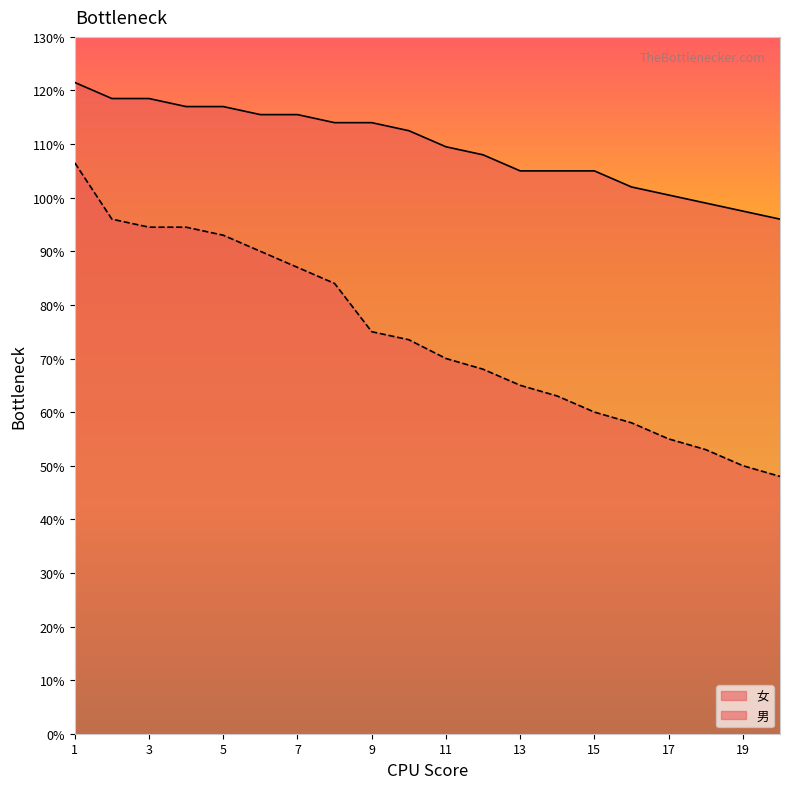

Is the value of 女 at 6 greater than the value of 男 at 8?

Yes